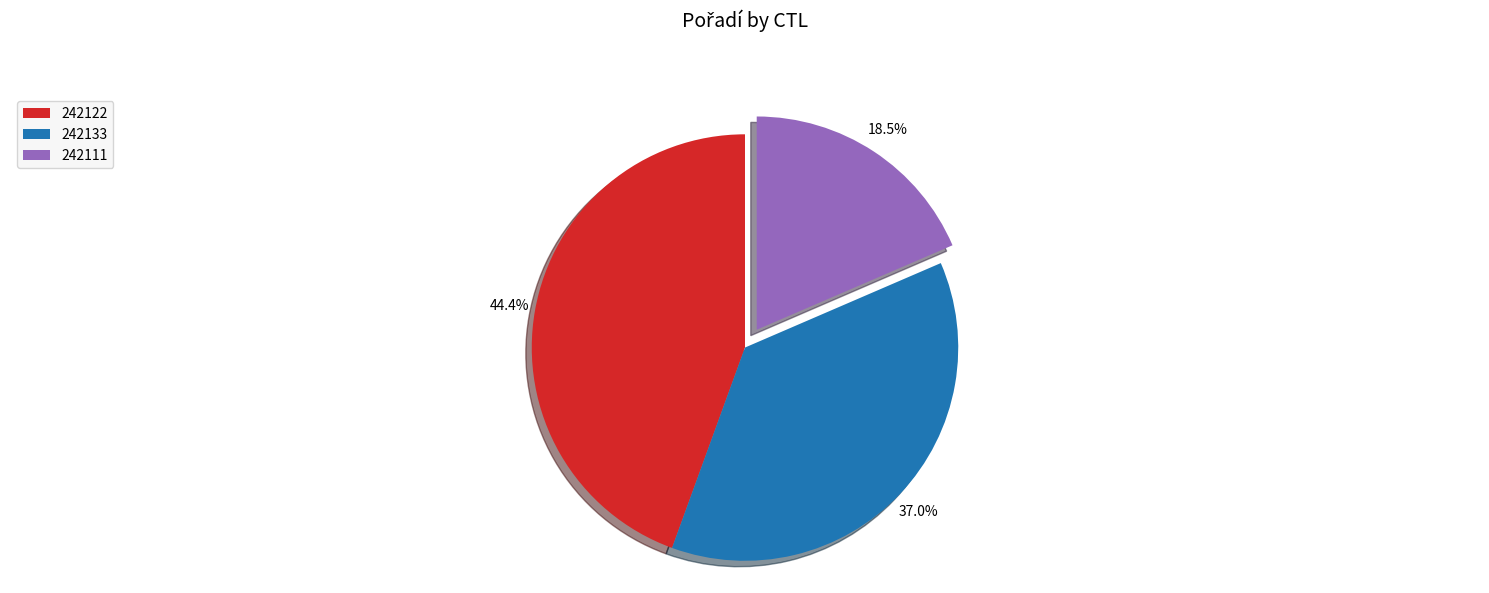

What is the largest slice in the pie chart?

242122